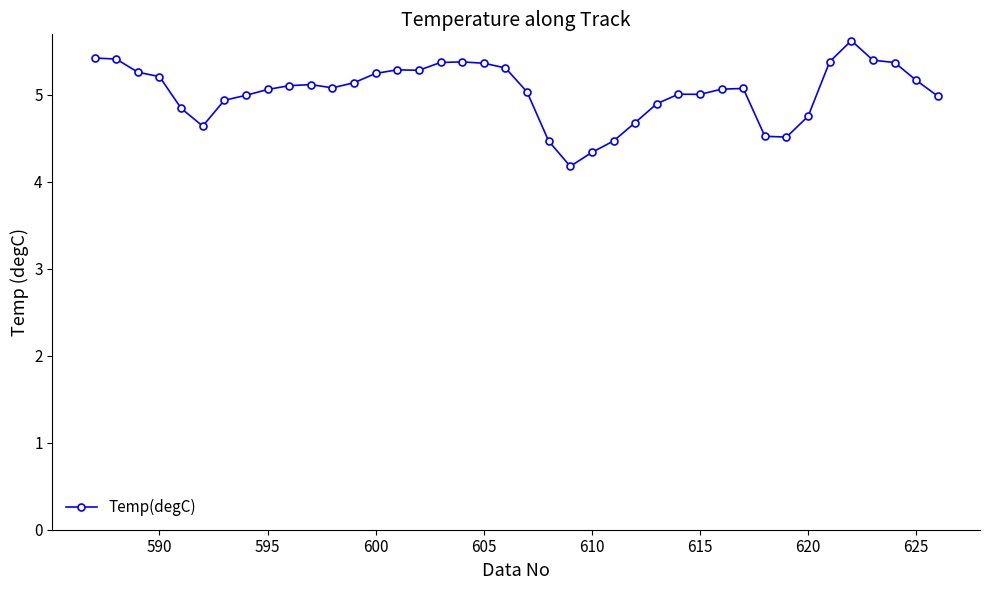

What is the average value?

5.0